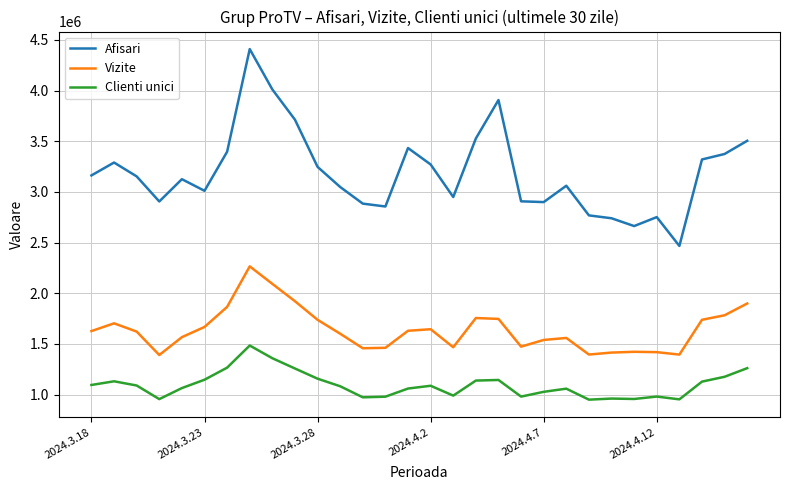

Is this an area chart (filled region under the line)?

No